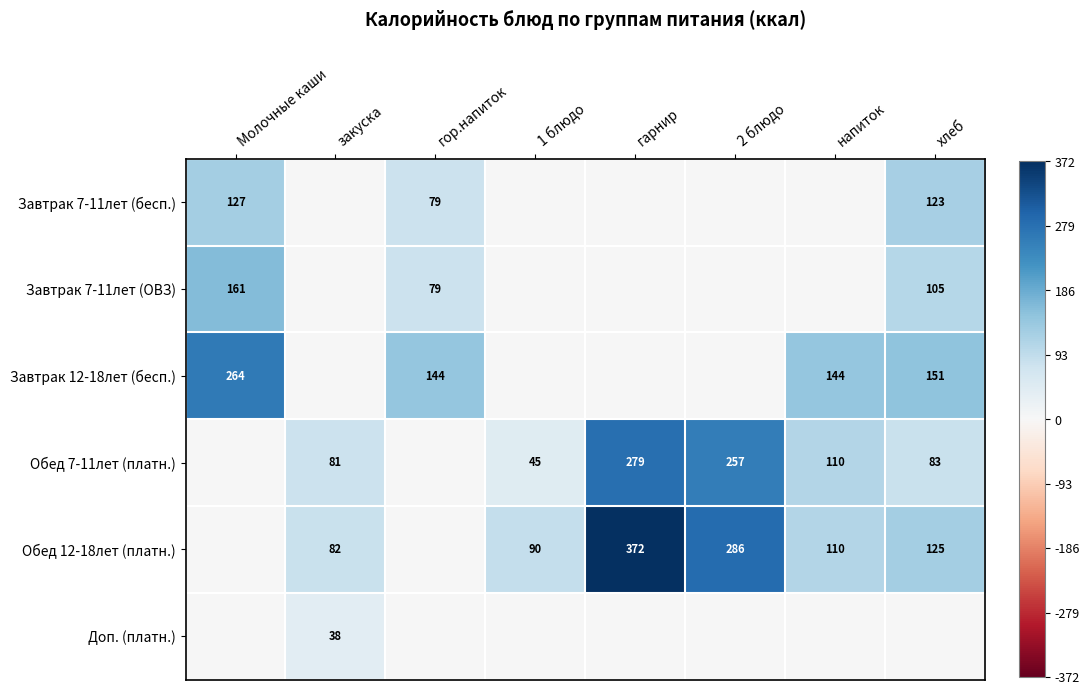

True or false: Обед 7-11лет (платн.) has a value of 279 at гарнир.

True